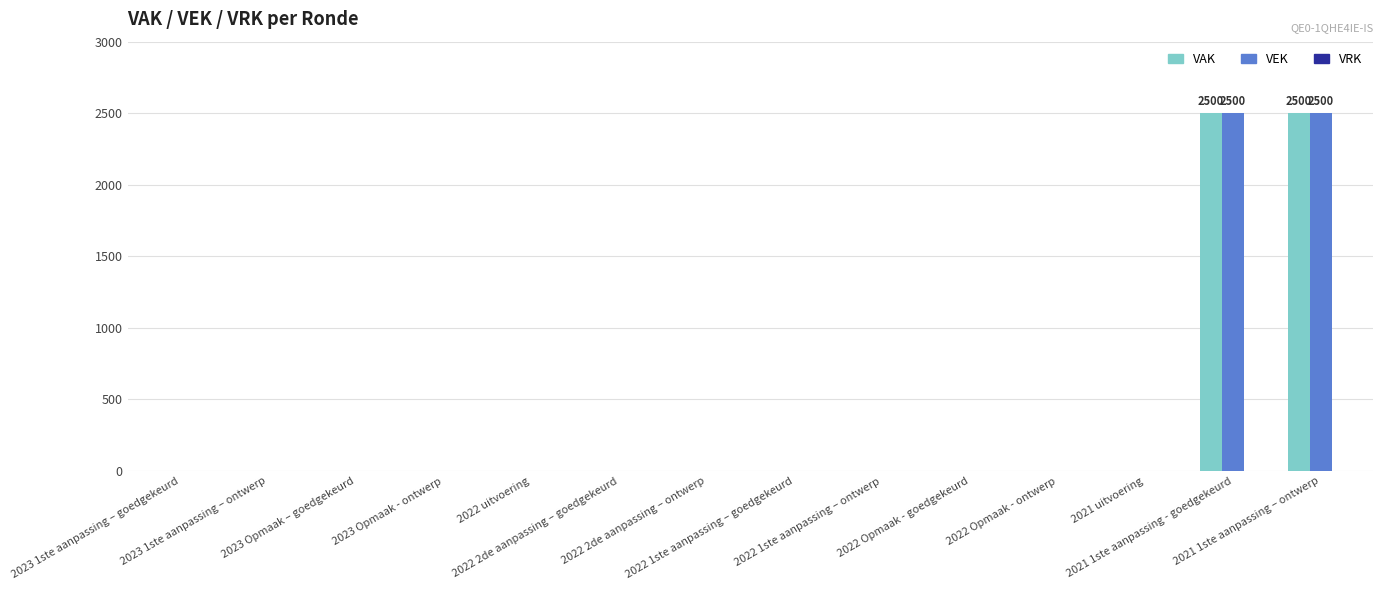

What is the maximum value for VEK?

2500